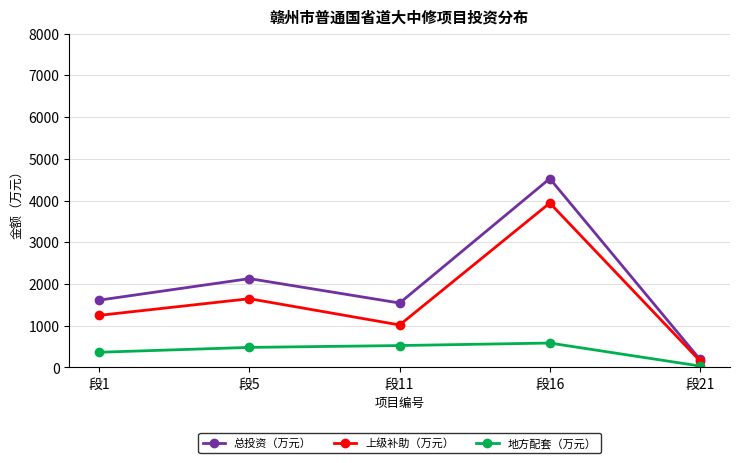

What is the difference between the highest and lowest values at 段1?

1249.0